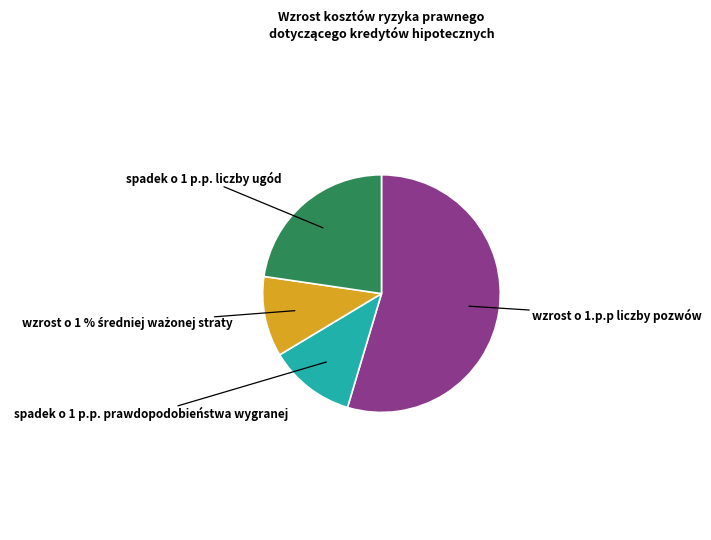

Is it true that spadek o 1 p.p. prawdopodobieństwa wygranej is 19% of the pie?

False